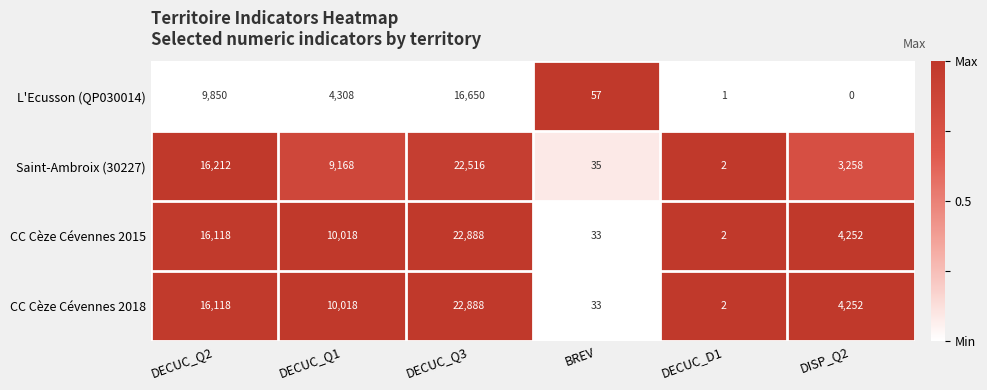

How many distinct data groups are displayed?

4